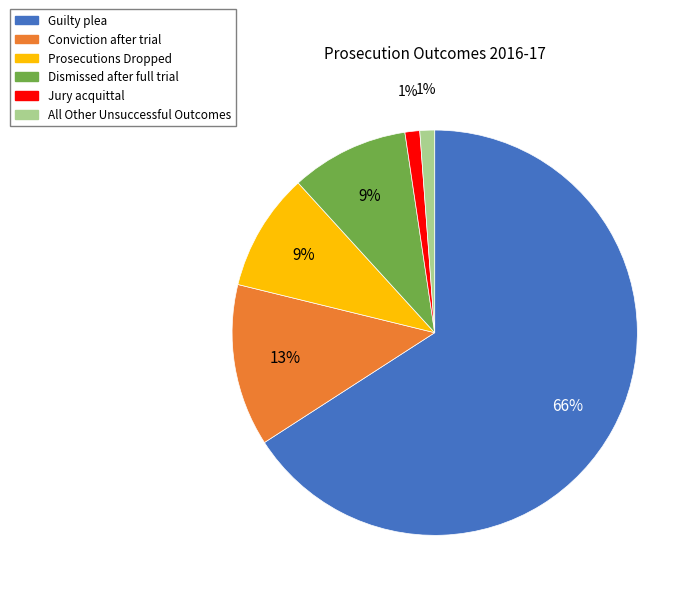

What percentage is the Jury acquittal slice, to the nearest percent?

1%